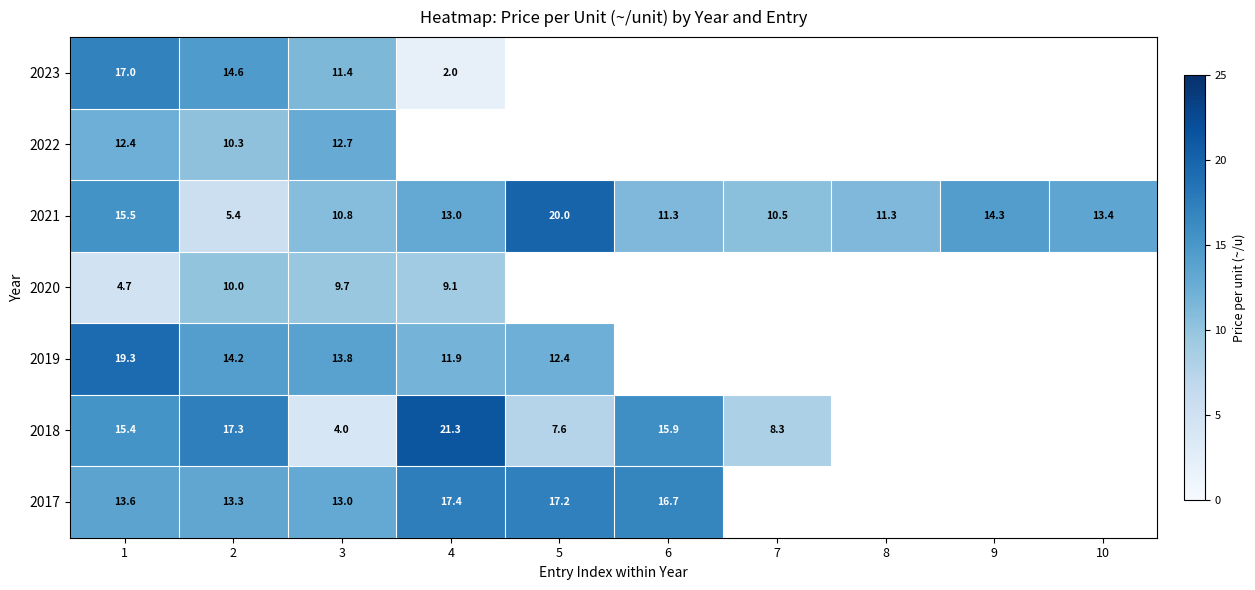

The 2019 series shows 12.4 at 5. True or false?

True